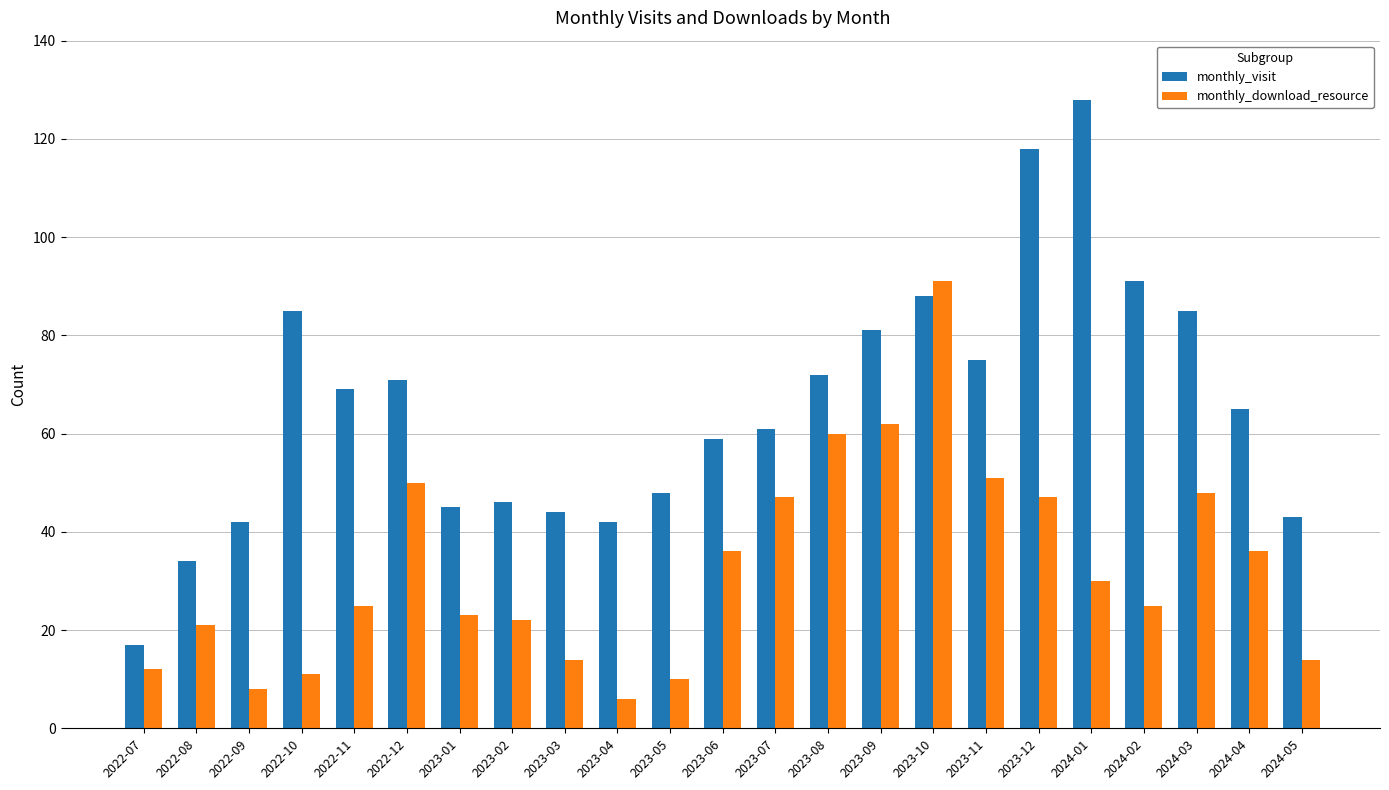

Rank the series at 2024-05 from lowest to highest value.

monthly_download_resource, monthly_visit